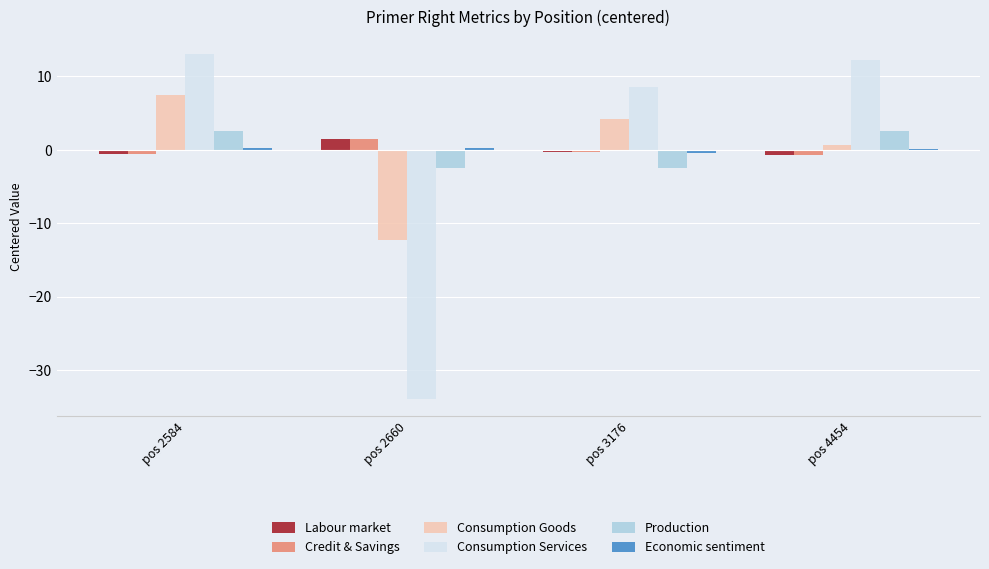

What is the highest value of the Labour market series?

1.4